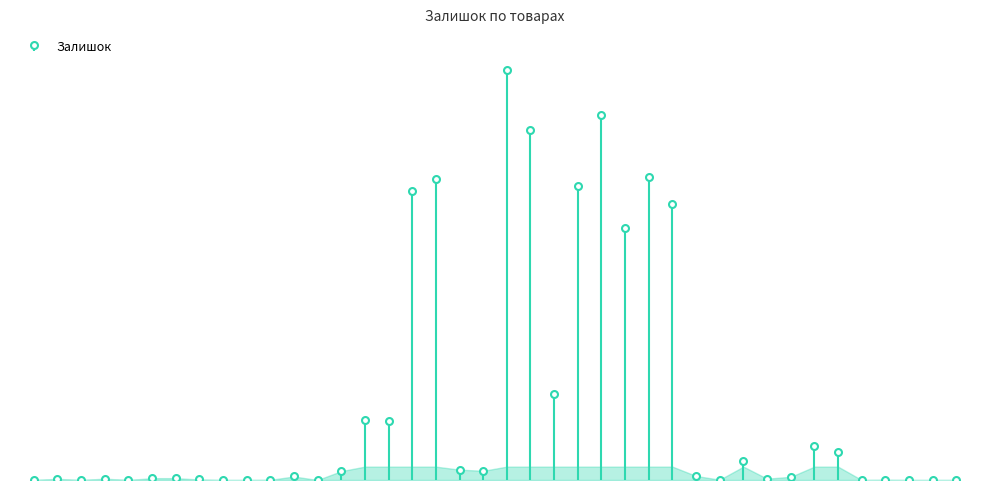

How many interior local valleys (lower than both neighbors) does the data have?

10